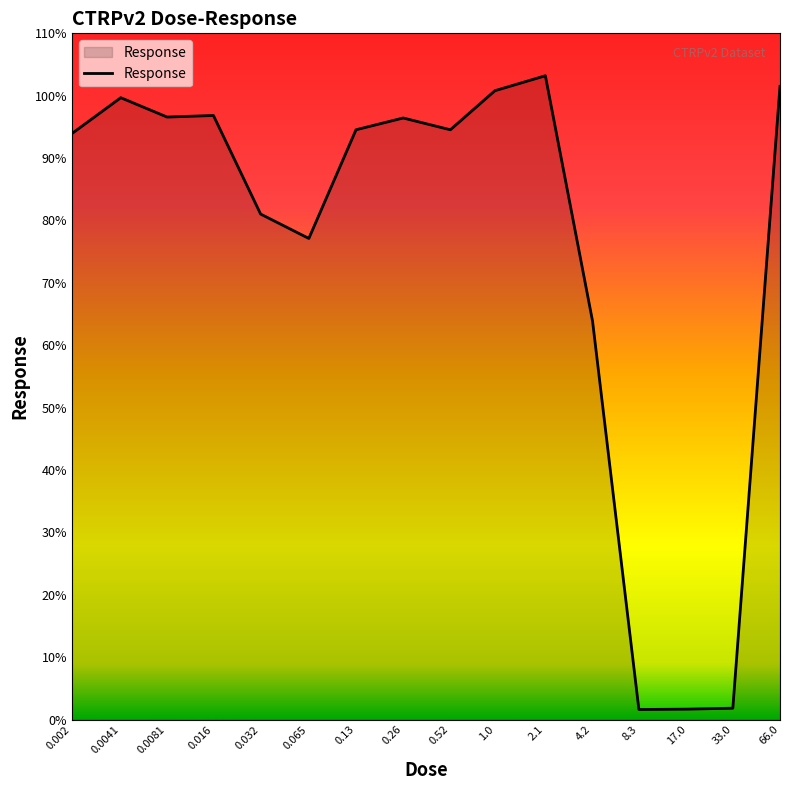

What is the greatest value displayed?

103.2